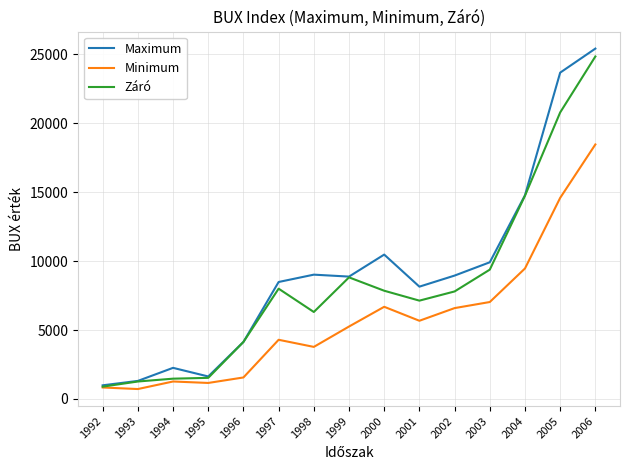

Where is the first local minimum for Maximum?

1995